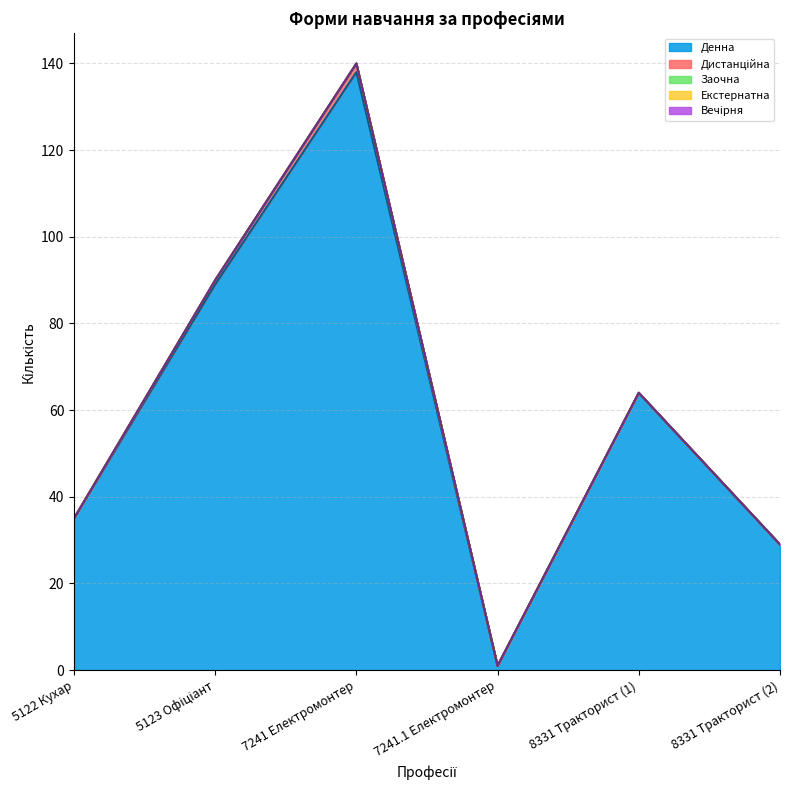

Which series has the widest spread of values?

Денна